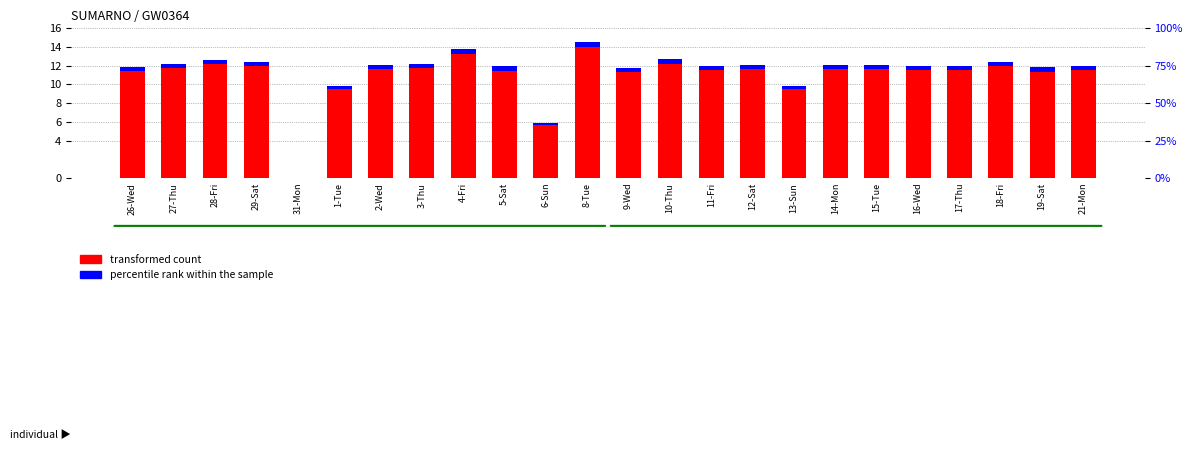

Which series has the largest range (max minus min)?

transformed count